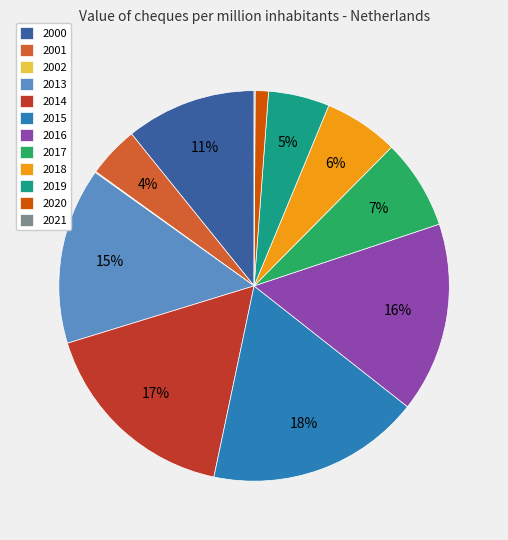

Is there a majority slice in this chart?

No